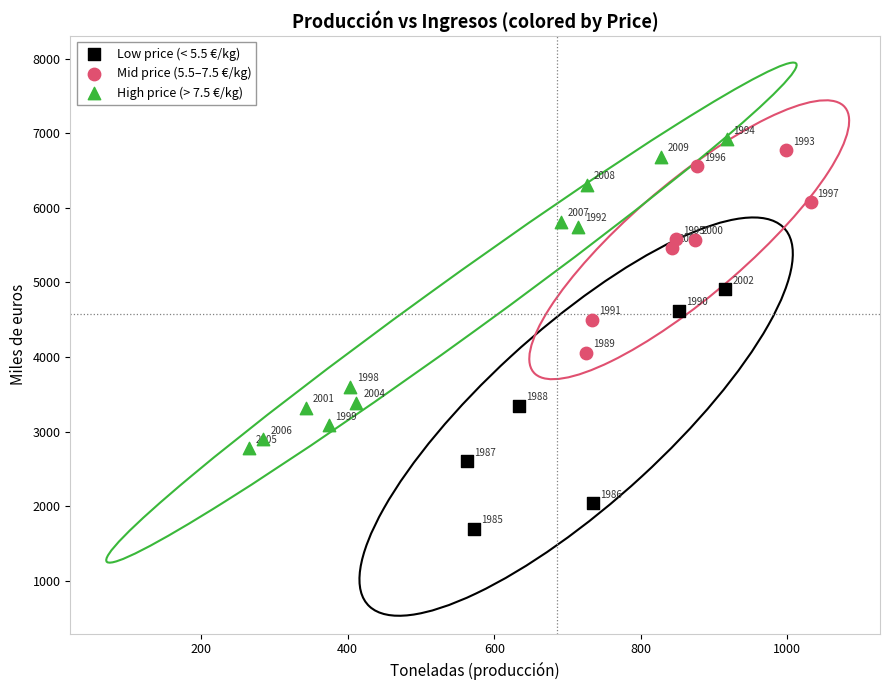

What are all the series names shown in the legend?

Low price (< 5.5 €/kg), Mid price (5.5–7.5 €/kg), High price (> 7.5 €/kg)